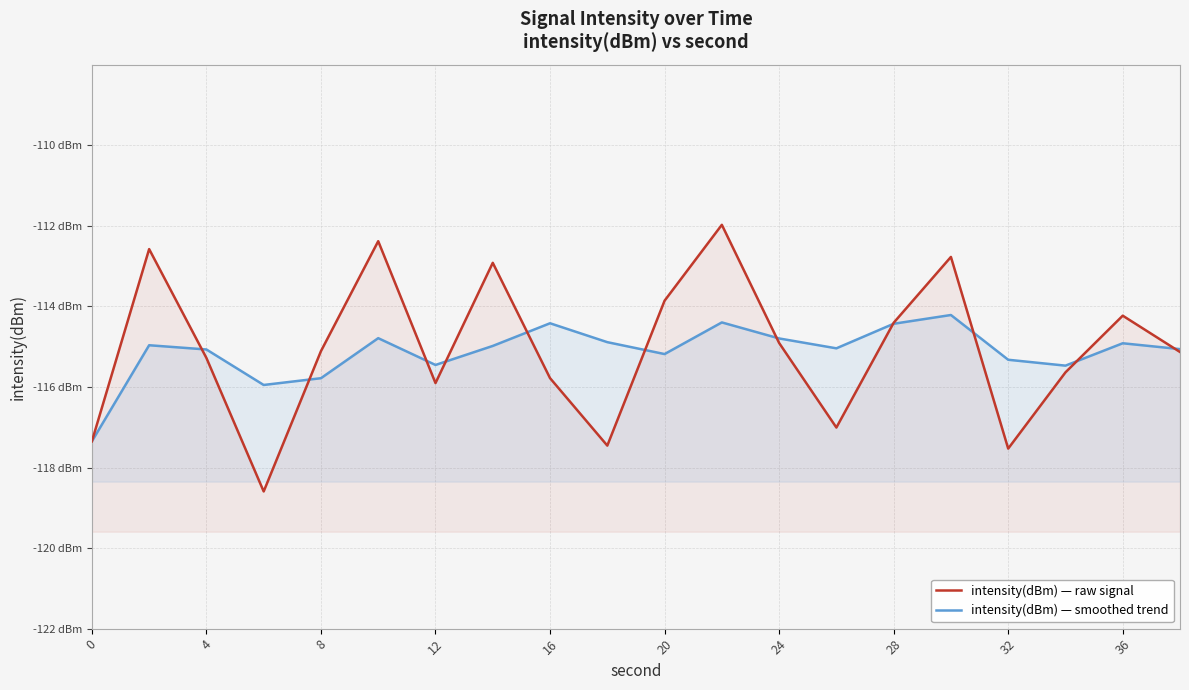

What is the average value of the intensity(dBm) — raw signal series?

-115.0